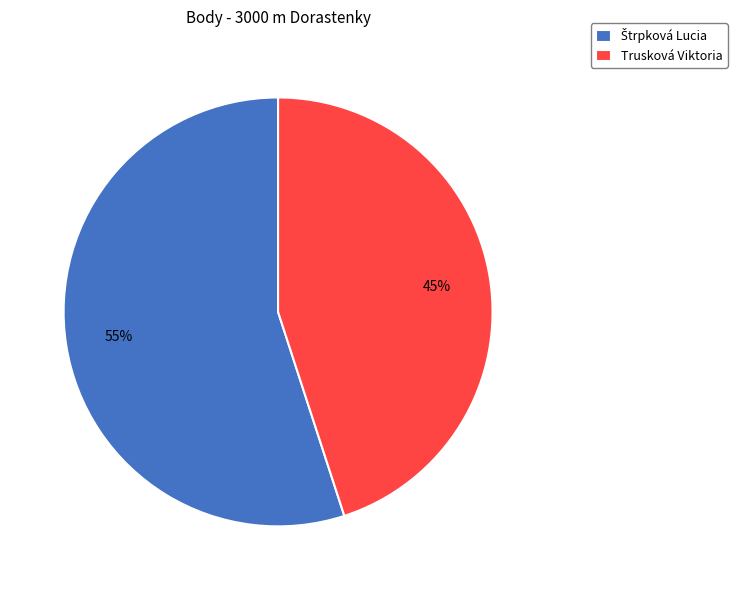

What percentage is the Trusková Viktoria slice, to the nearest percent?

45%